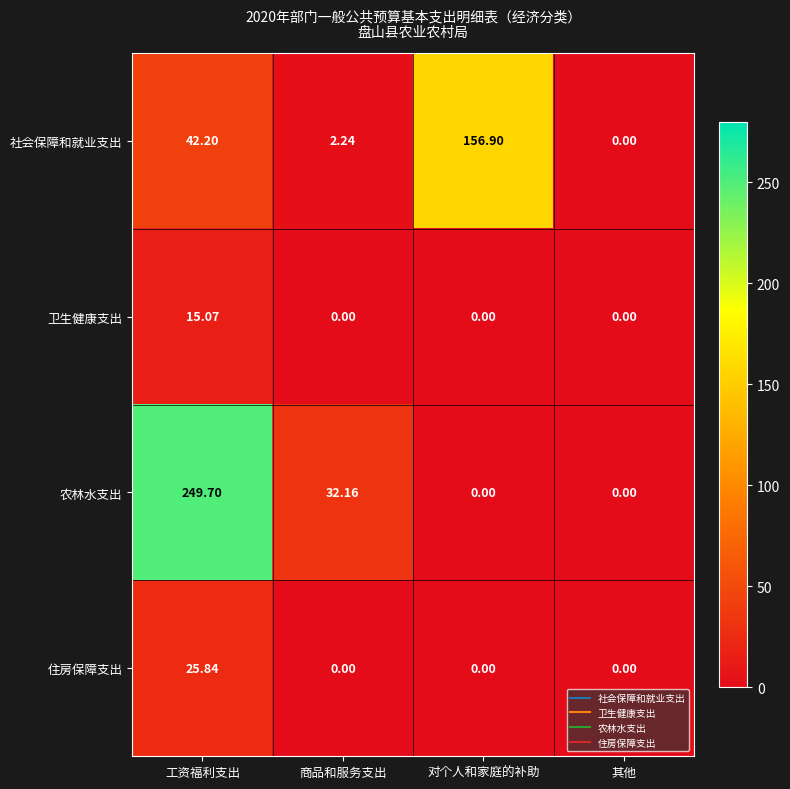

What is the spread (max minus min) of values at 对个人和家庭的补助?

156.9